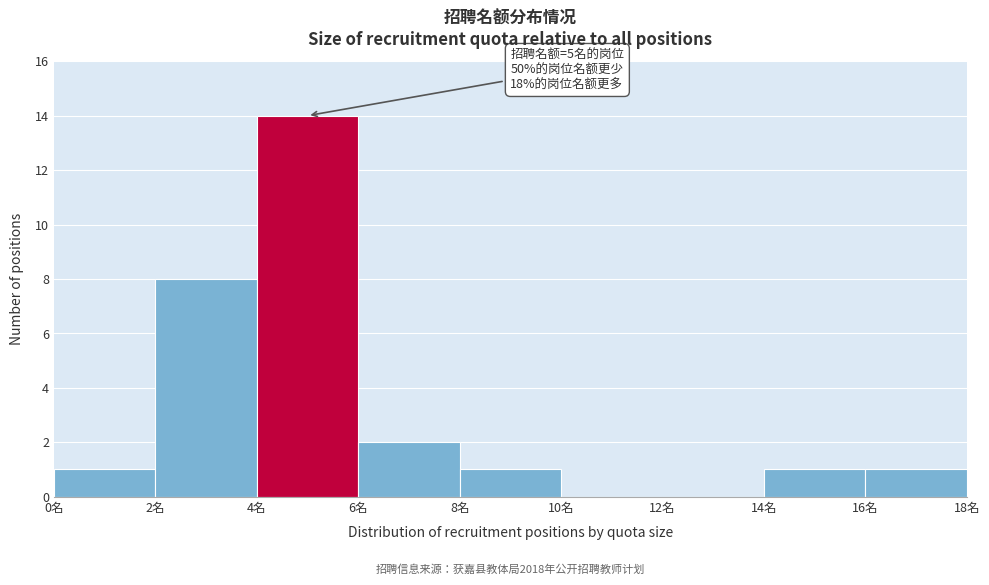

Which range on the x-axis has the tallest bar?

4 to 6